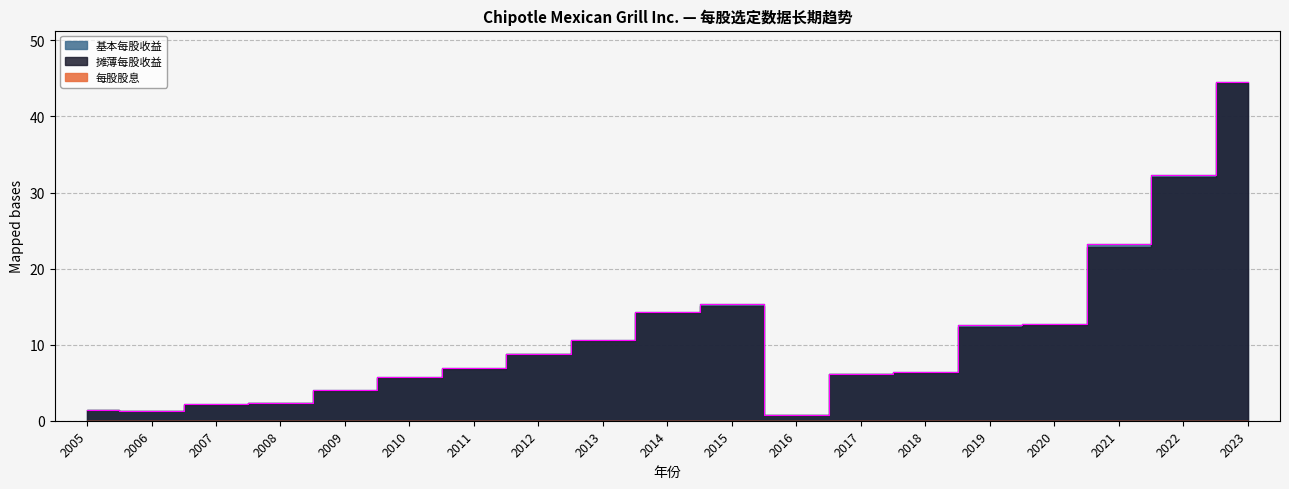

How many lines are shown in the chart?

3